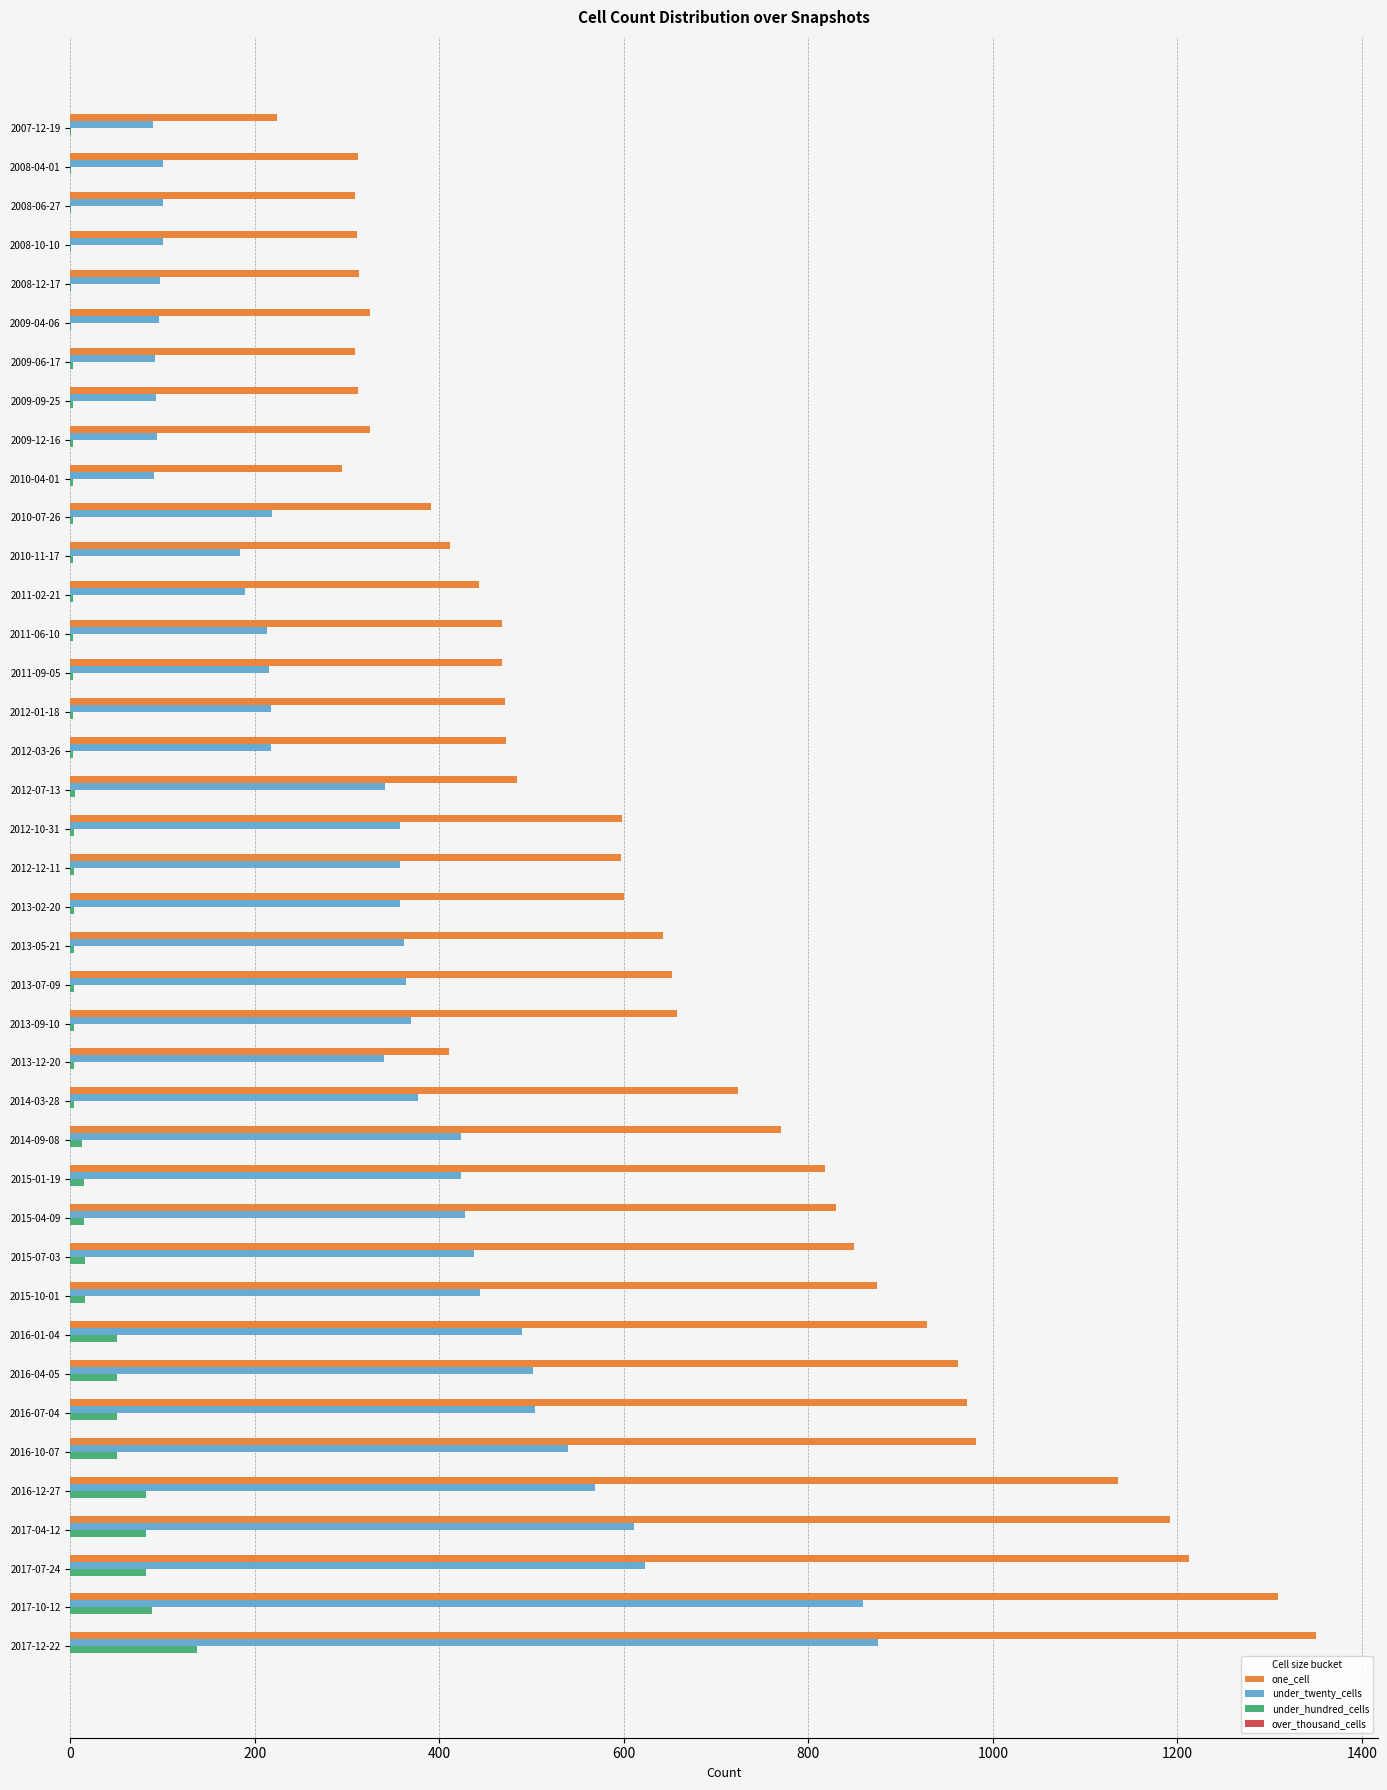

What is the sum of all under_hundred_cells values?

826